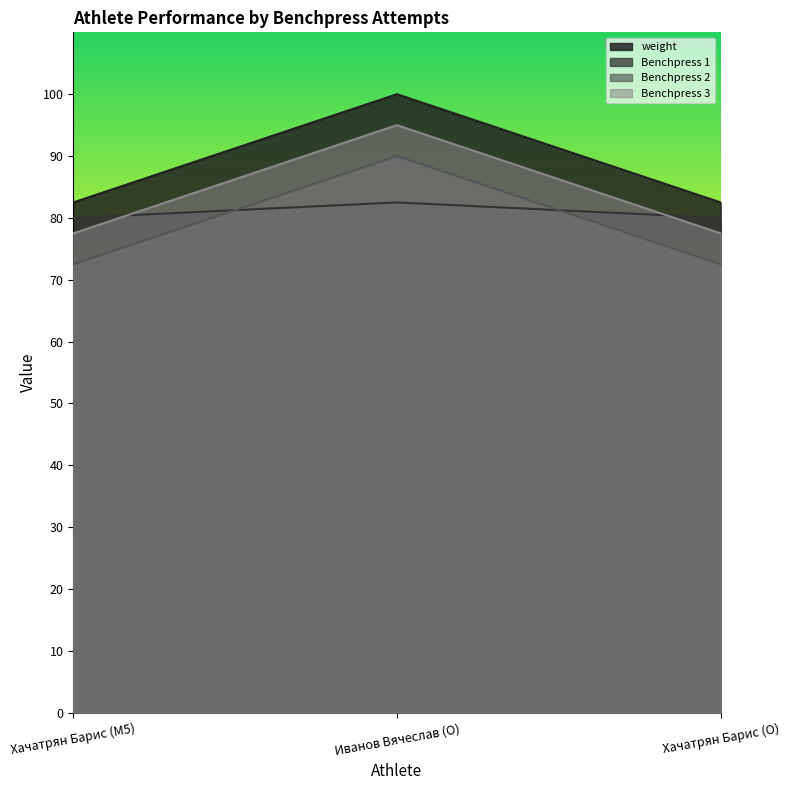

List the labels in order of Benchpress 1 value, smallest first.

Хачатрян Барис (M5), Хачатрян Барис (O), Иванов Вячеслав (O)